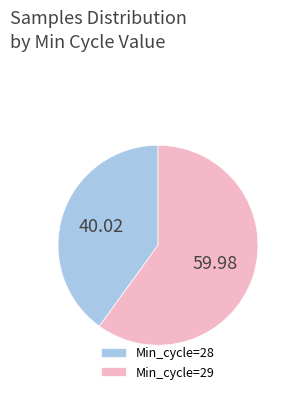

Which slice is the largest?

Min_cycle=29